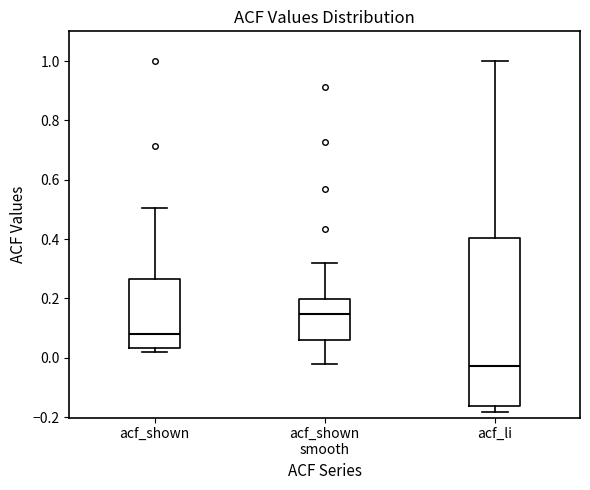

Comparing the boxes themselves (not the whiskers), which one is the tallest?

acf_li